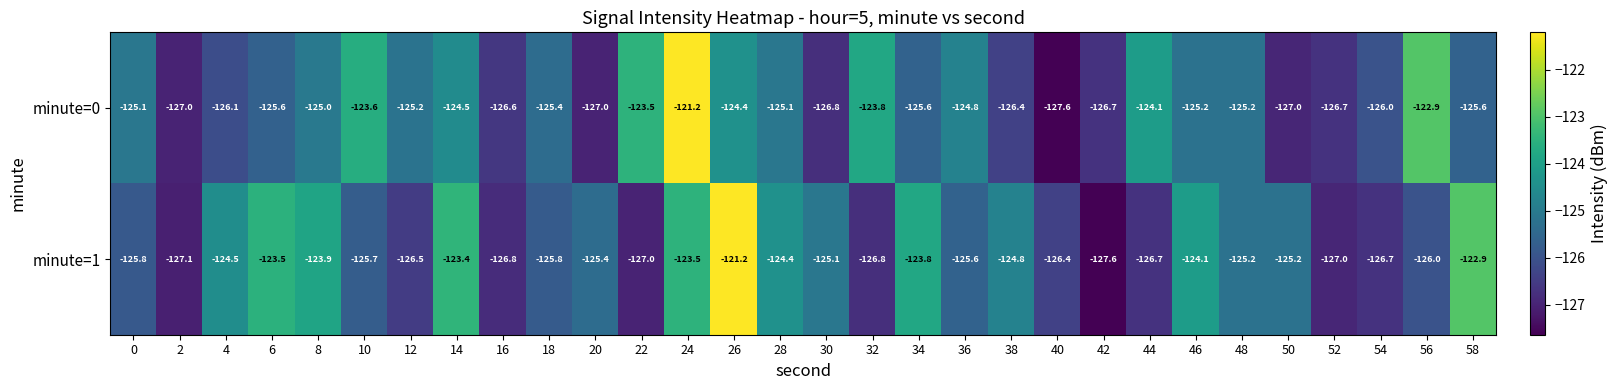

The value of minute=1 at 20 is -50.3. True or false?

False